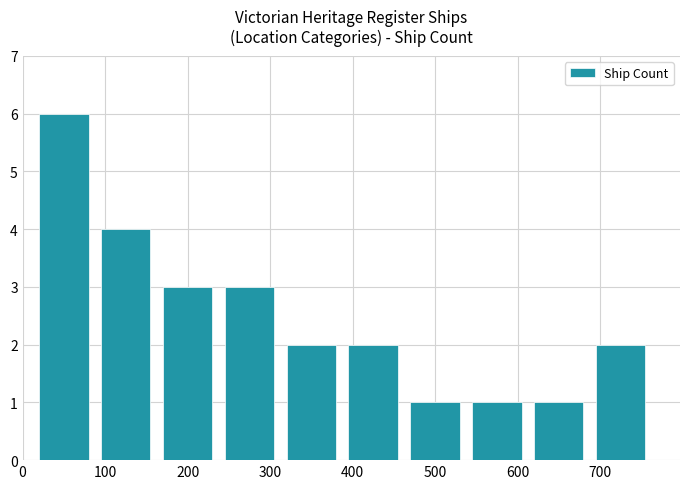

What is the difference between the second highest and minimum values?

3